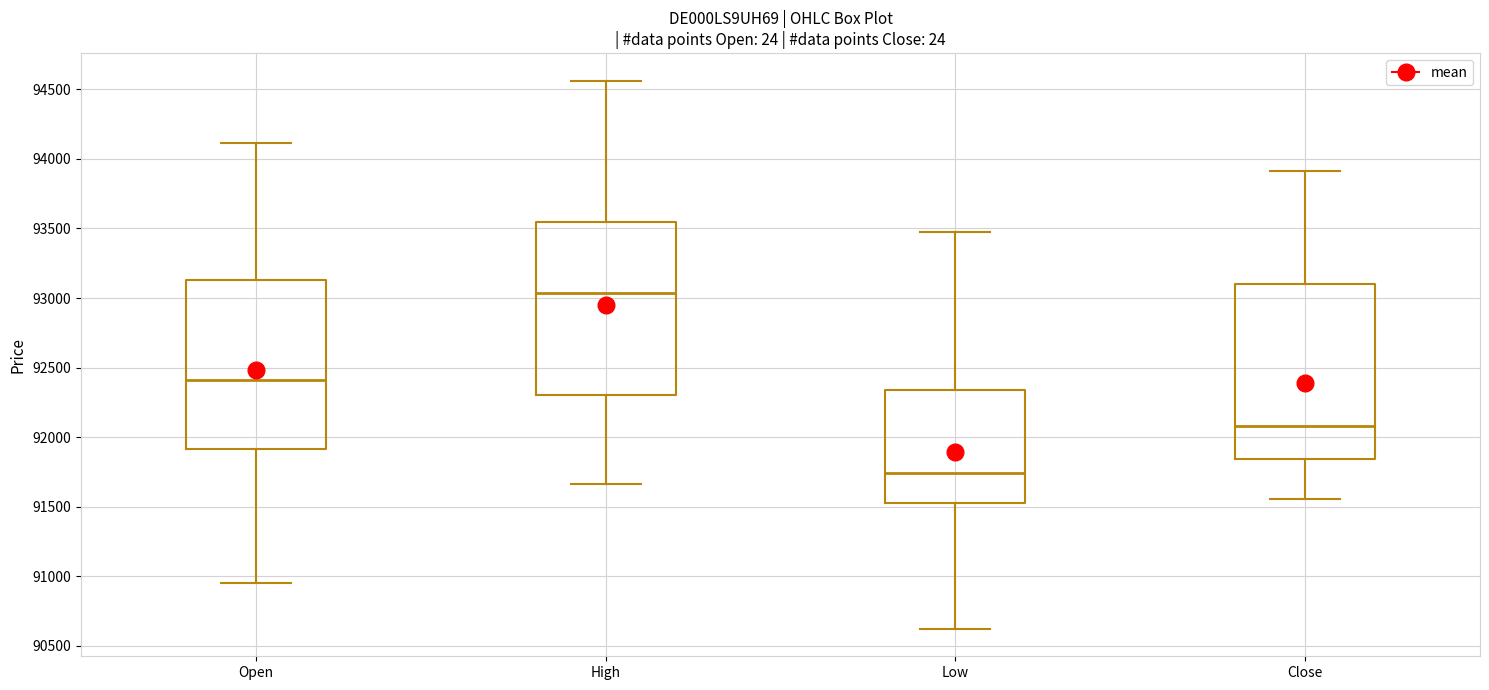

Reading left to right, read every box against the y-axis: the position of its median line, the range the box covers, and the ends of its whiskers. The values are not printed on the chart, so give them approximately, as read against the axis.

Open: median 92400, box 91900 to 93150, whiskers 90950 to 94100
High: median 93050, box 92300 to 93550, whiskers 91650 to 94550
Low: median 91750, box 91550 to 92350, whiskers 90600 to 93450
Close: median 92100, box 91850 to 93100, whiskers 91550 to 93900